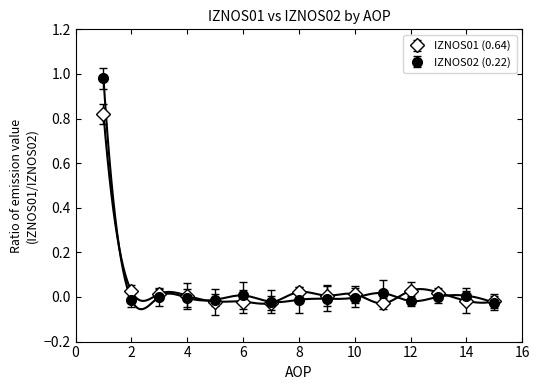

At which category is the sum across all series the highest?

1